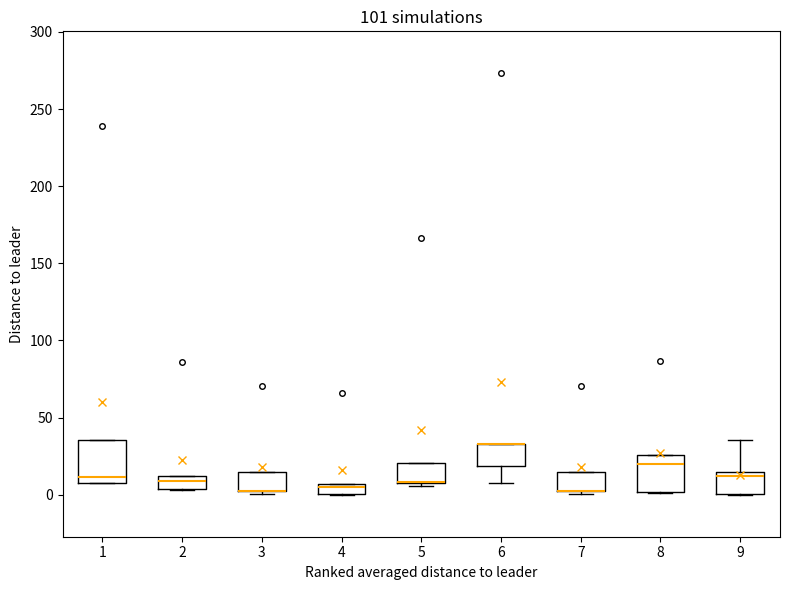

Where does the upper whisker of the box at x = 9 end on the y-axis? The values are not printed on the chart, so give them approximately, as read against the axis.

35